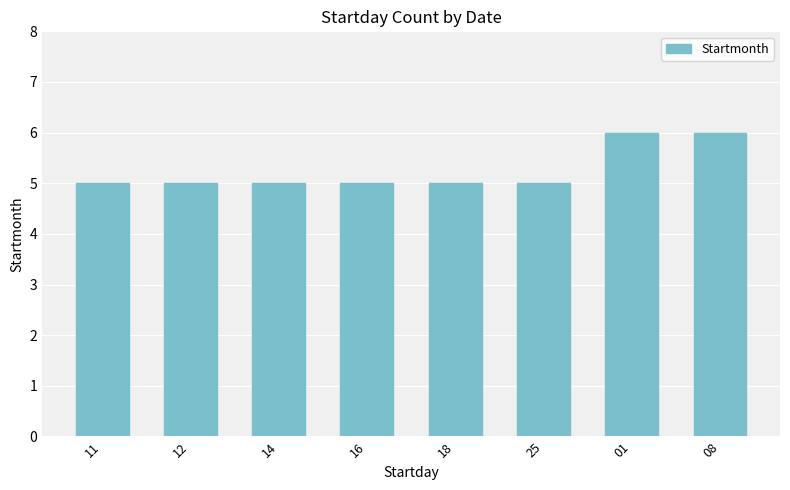

Approximately how many times larger is the value at 11 compared to 01?

0.8